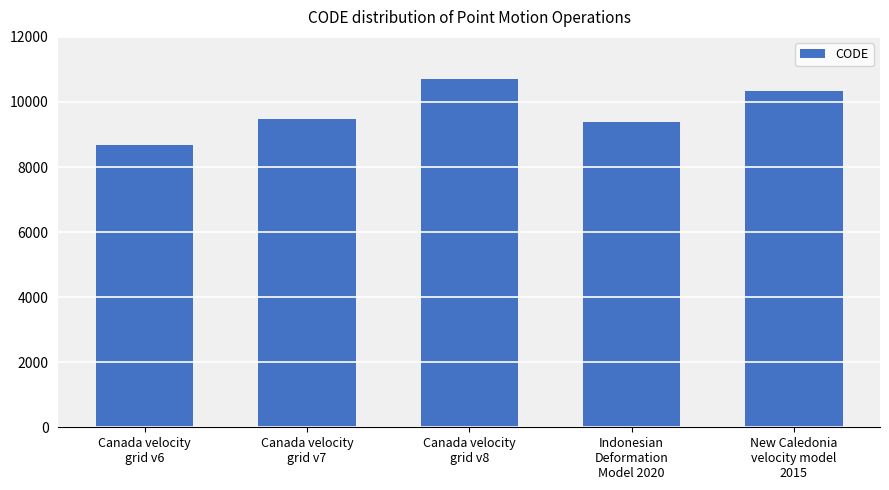

Reading left to right, what are all the values shown in this chart?

Canada velocity
grid v6=8676	Canada velocity
grid v7=9483	Canada velocity
grid v8=10707	Indonesian
Deformation
Model 2020=9375	New Caledonia
velocity model
2015=10323